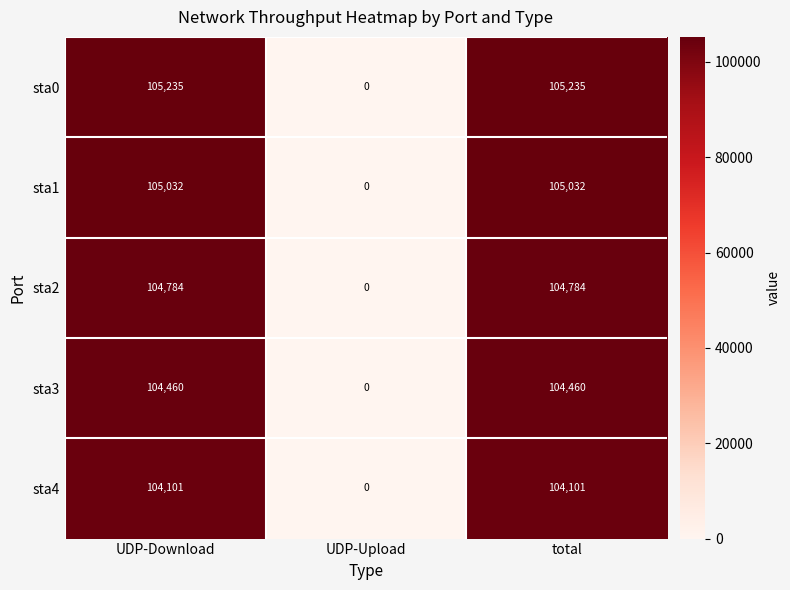

What is the spread (max minus min) of values at total?

1134